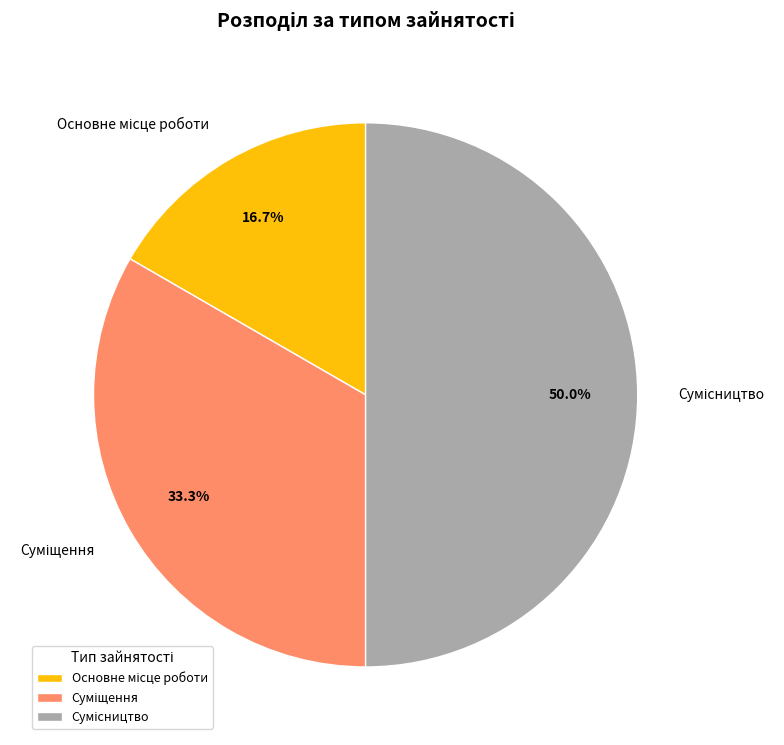

Count the number of slices in the pie.

3